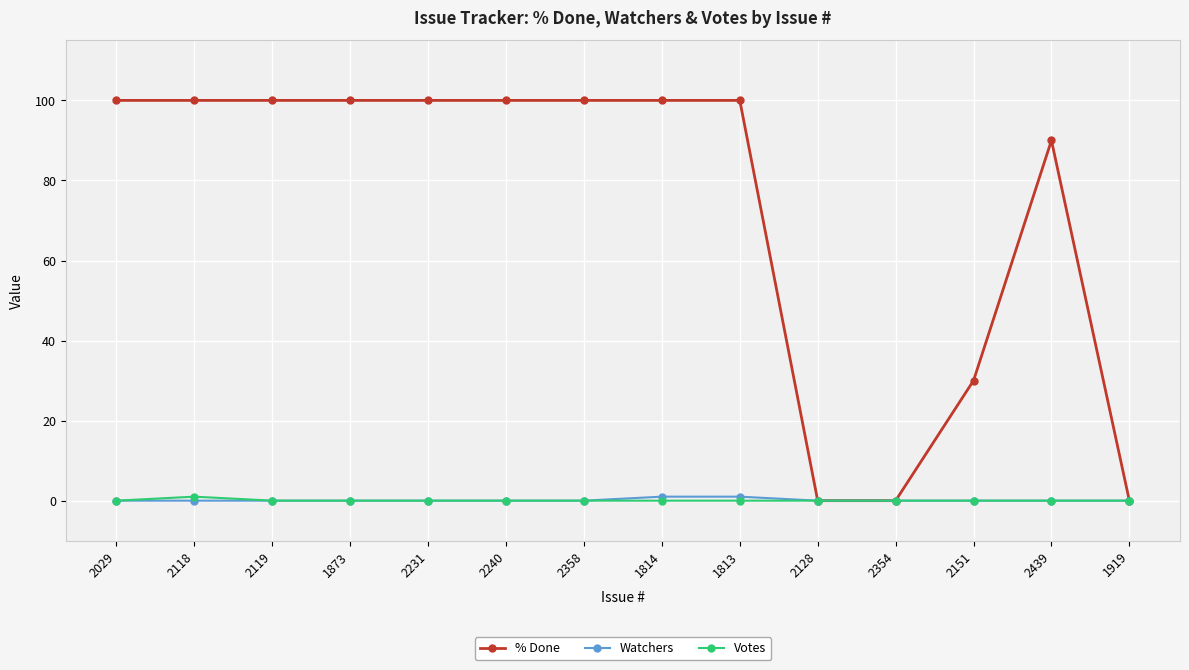

Where is % Done nearest to the value 50?

2151